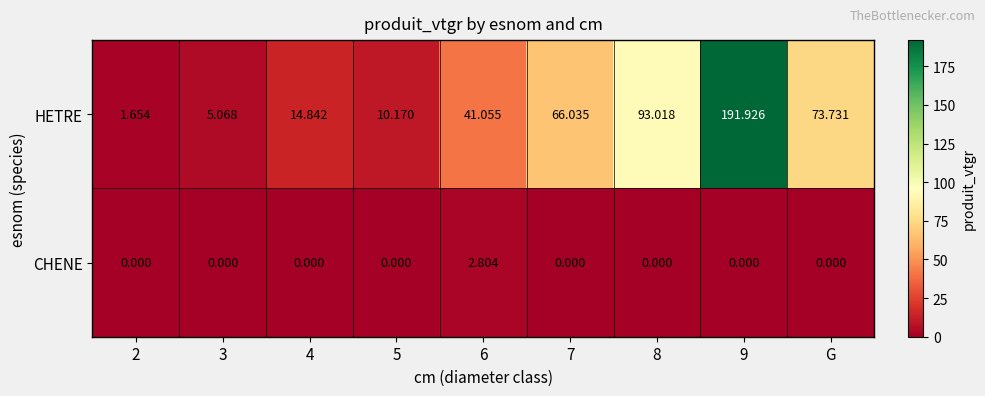

Rank the series at 9 from lowest to highest value.

CHENE, HETRE